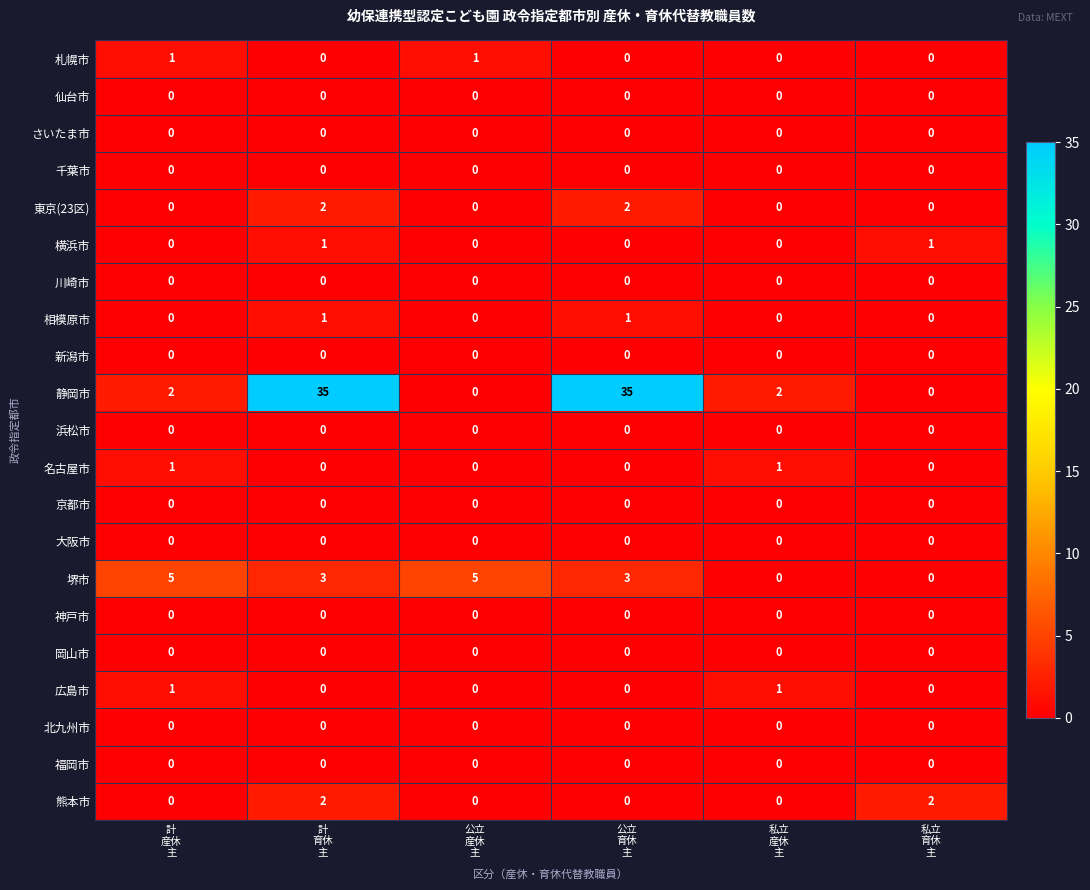

Which series has the largest range (max minus min)?

静岡市